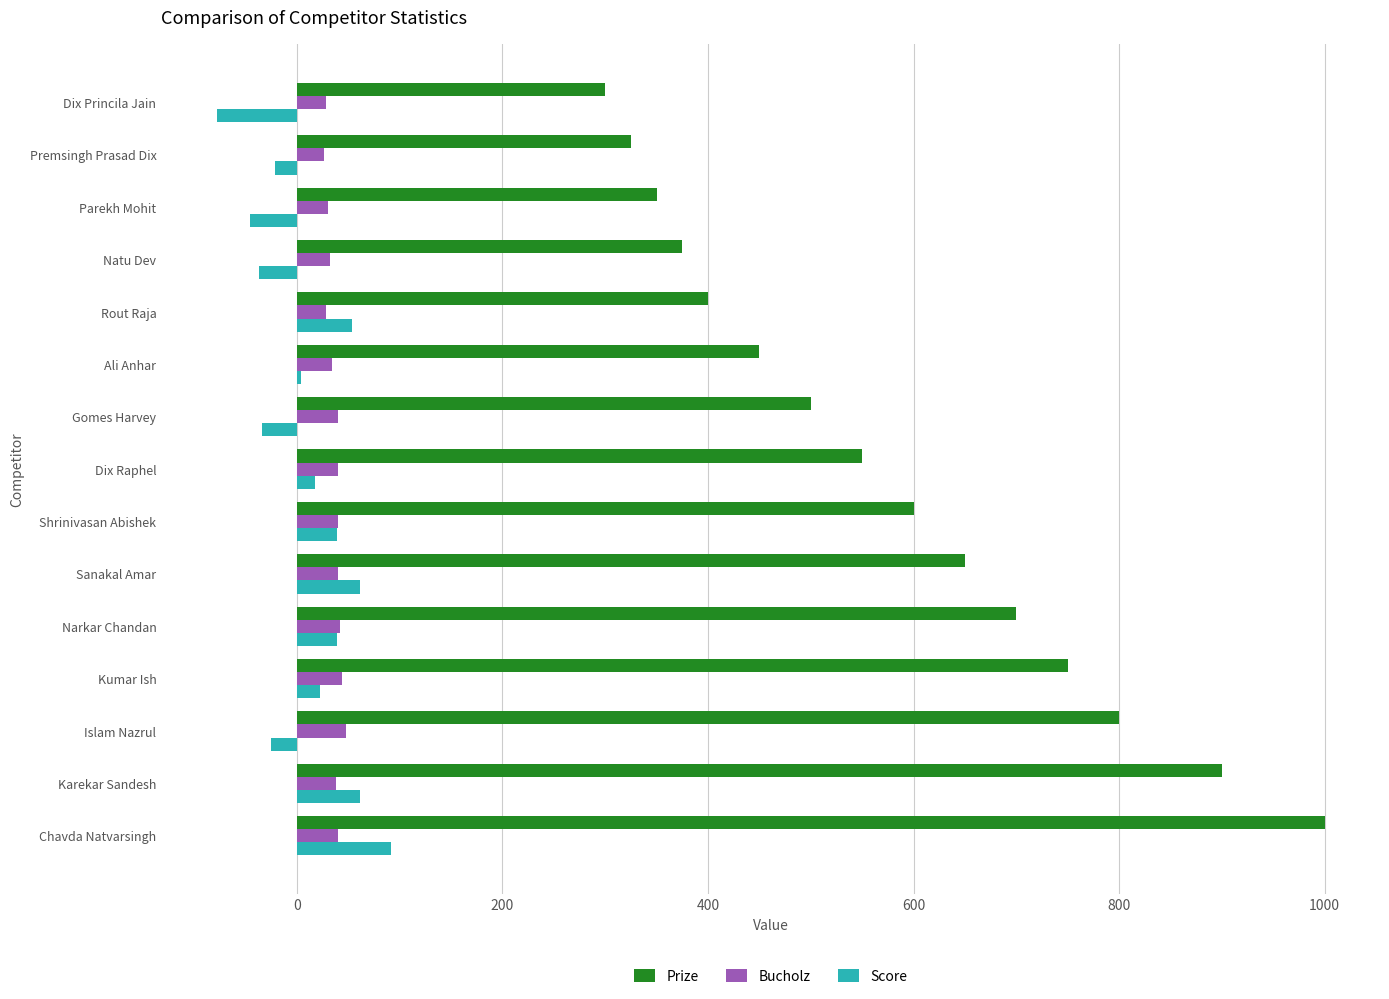

What is the average value of the Bucholz series?

37